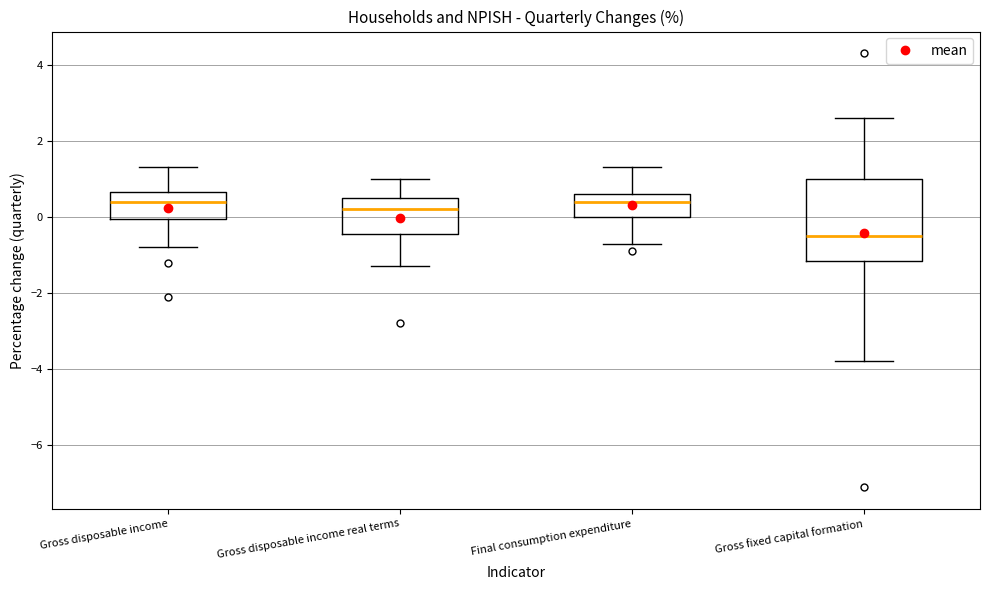

Which box has the lowest median line?

Gross fixed capital formation